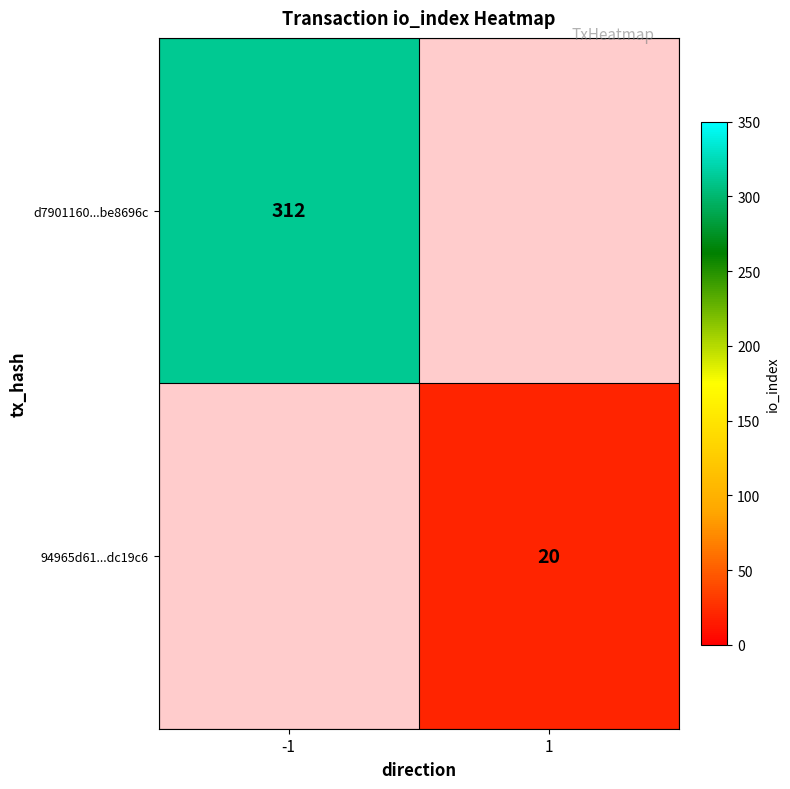

The value of d7901160...be8696c at -1 is 312. True or false?

True